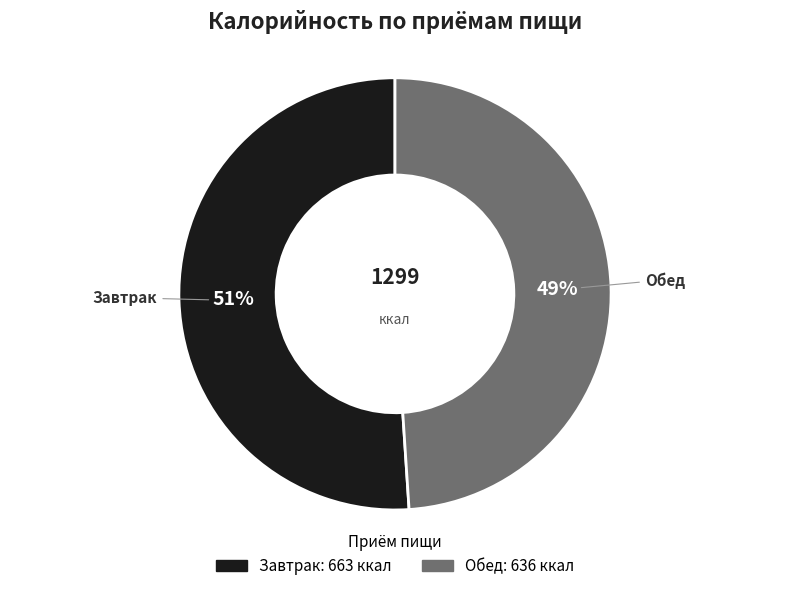

Is Завтрак the majority of the pie?

Yes